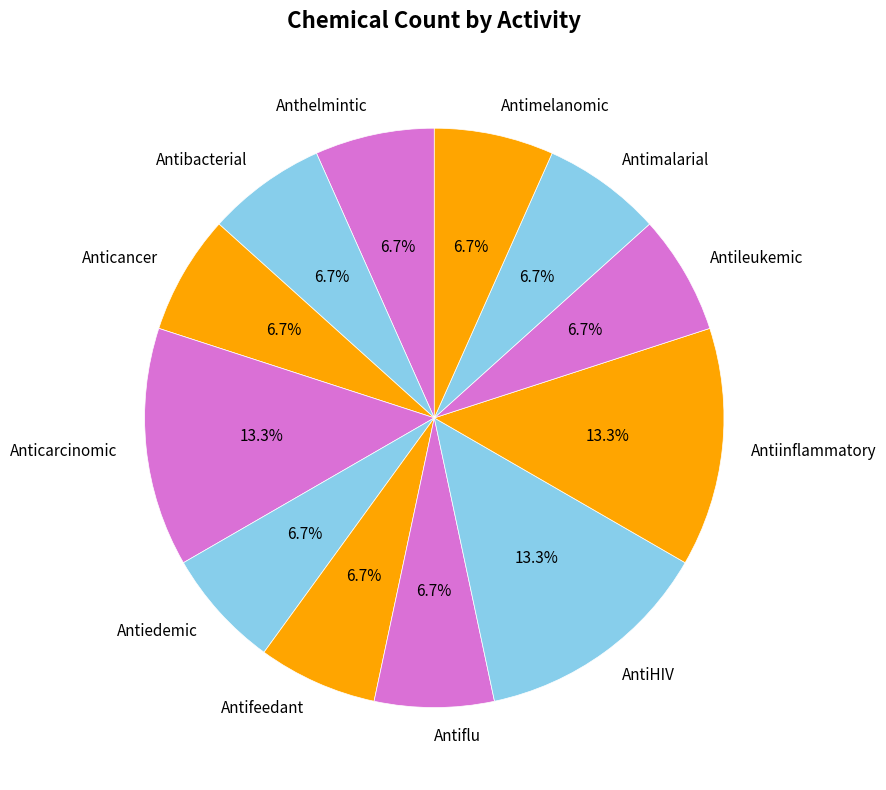

To the nearest percent, what portion does Antibacterial represent?

7%